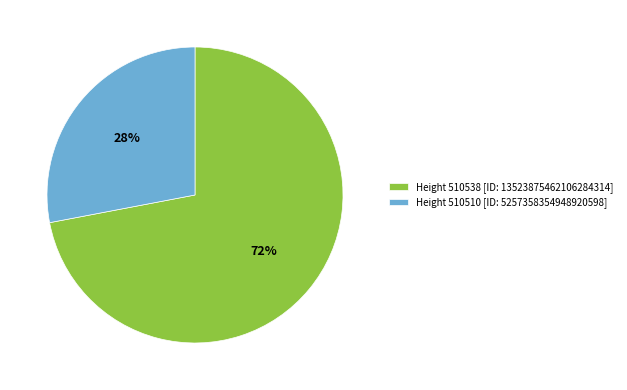

How many segments does this pie chart have?

2